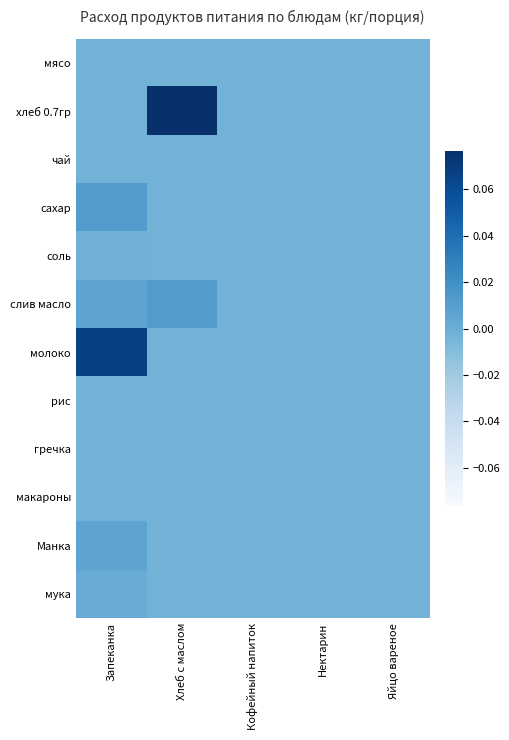

Reading left to right, transcribe all the data shown in this chart.

мясо: Запеканка=-0.0	Хлеб с маслом=-0.0	Кофейный напиток=-0.0	Нектарин=-0.0	Яйцо вареное=-0.0
хлеб 0.7гр: Запеканка=-0.0	Хлеб с маслом=0.1	Кофейный напиток=-0.0	Нектарин=-0.0	Яйцо вареное=-0.0
чай: Запеканка=-0.0	Хлеб с маслом=-0.0	Кофейный напиток=-0.0	Нектарин=-0.0	Яйцо вареное=-0.0
сахар: Запеканка=0.0	Хлеб с маслом=-0.0	Кофейный напиток=-0.0	Нектарин=-0.0	Яйцо вареное=-0.0
соль: Запеканка=-0.0	Хлеб с маслом=-0.0	Кофейный напиток=-0.0	Нектарин=-0.0	Яйцо вареное=-0.0
слив масло: Запеканка=0.0	Хлеб с маслом=0.0	Кофейный напиток=-0.0	Нектарин=-0.0	Яйцо вареное=-0.0
молоко: Запеканка=0.1	Хлеб с маслом=-0.0	Кофейный напиток=-0.0	Нектарин=-0.0	Яйцо вареное=-0.0
рис: Запеканка=-0.0	Хлеб с маслом=-0.0	Кофейный напиток=-0.0	Нектарин=-0.0	Яйцо вареное=-0.0
гречка: Запеканка=-0.0	Хлеб с маслом=-0.0	Кофейный напиток=-0.0	Нектарин=-0.0	Яйцо вареное=-0.0
макароны: Запеканка=-0.0	Хлеб с маслом=-0.0	Кофейный напиток=-0.0	Нектарин=-0.0	Яйцо вареное=-0.0
Манка: Запеканка=0.0	Хлеб с маслом=-0.0	Кофейный напиток=-0.0	Нектарин=-0.0	Яйцо вареное=-0.0
мука: Запеканка=0.0	Хлеб с маслом=-0.0	Кофейный напиток=-0.0	Нектарин=-0.0	Яйцо вареное=-0.0